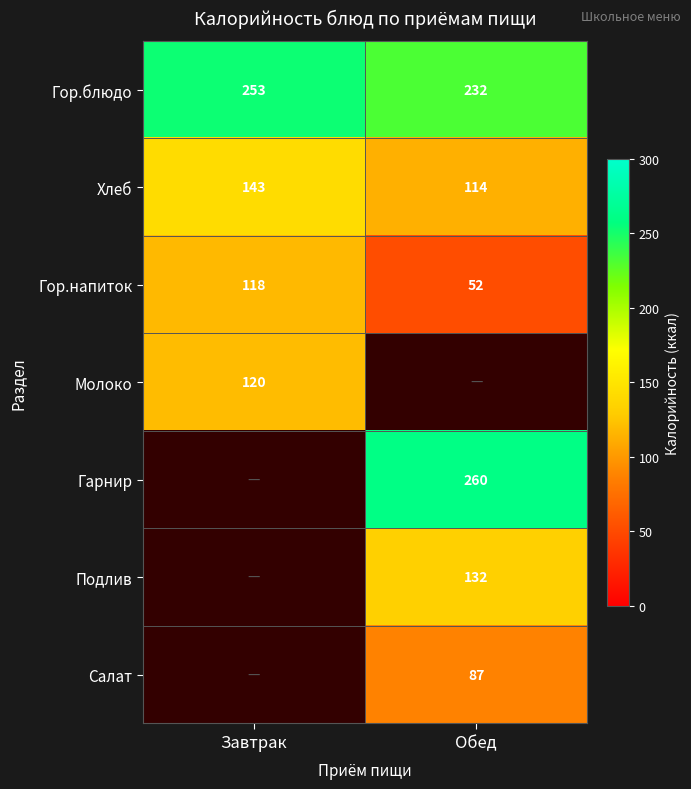

What is the spread (max minus min) of values at Обед?

208.0